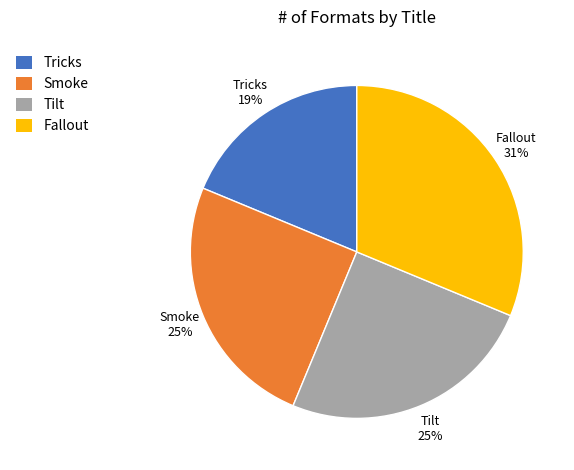

Count the number of slices in the pie.

4